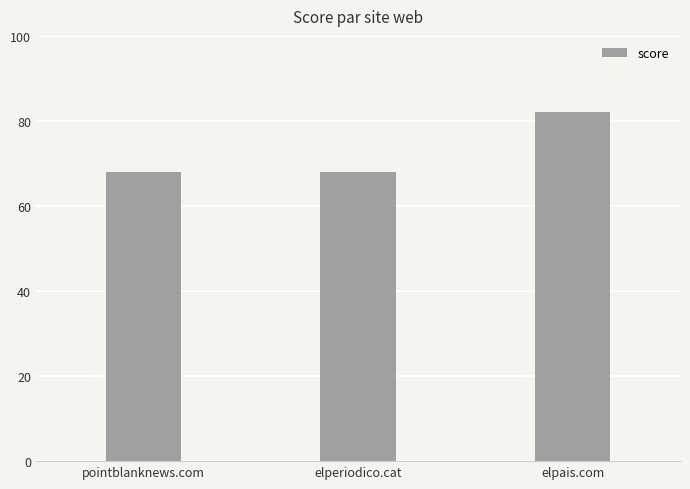

What is the ratio of the value at elperiodico.cat to the value at elpais.com?

0.8